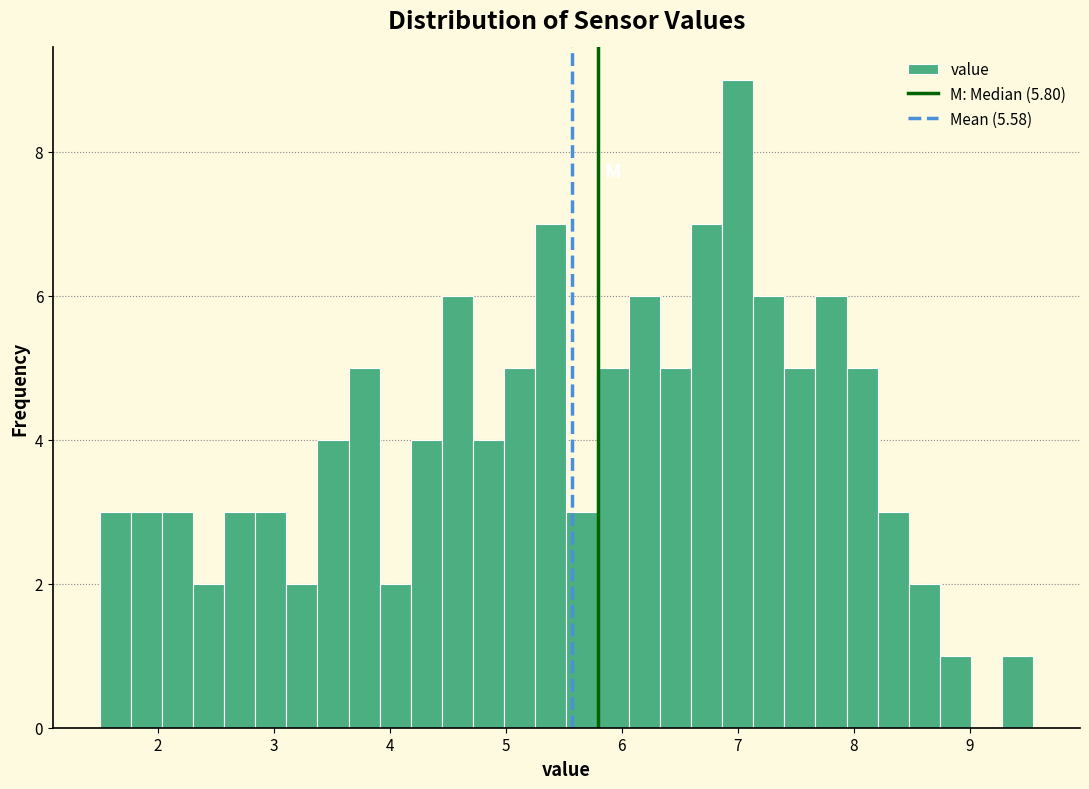

Around what value on the x-axis is the tallest bar? Give the approximate position of its centre, as read against the axis.

7.0